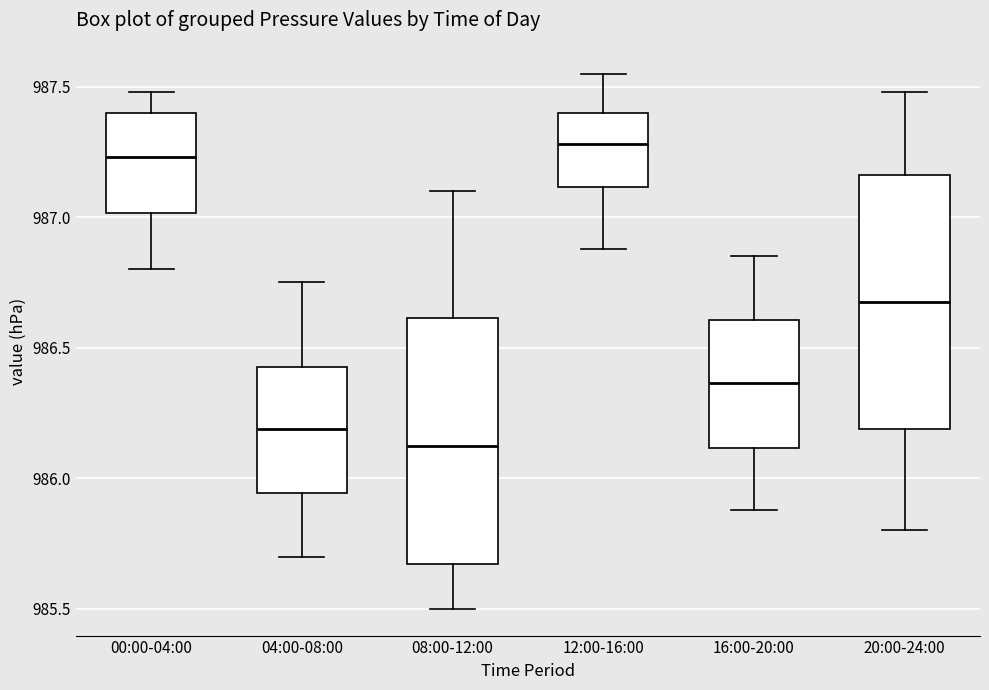

Reading left to right, read every box against the y-axis: the position of its median line, the range the box covers, and the ends of its whiskers. The values are not printed on the chart, so give them approximately, as read against the axis.

00:00-04:00: median 987.25, box 987.00 to 987.40, whiskers 986.80 to 987.50
04:00-08:00: median 986.20, box 985.95 to 986.45, whiskers 985.70 to 986.75
08:00-12:00: median 986.15, box 985.65 to 986.60, whiskers 985.50 to 987.10
12:00-16:00: median 987.30, box 987.10 to 987.40, whiskers 986.90 to 987.55
16:00-20:00: median 986.35, box 986.10 to 986.60, whiskers 985.90 to 986.85
20:00-24:00: median 986.70, box 986.20 to 987.15, whiskers 985.80 to 987.50